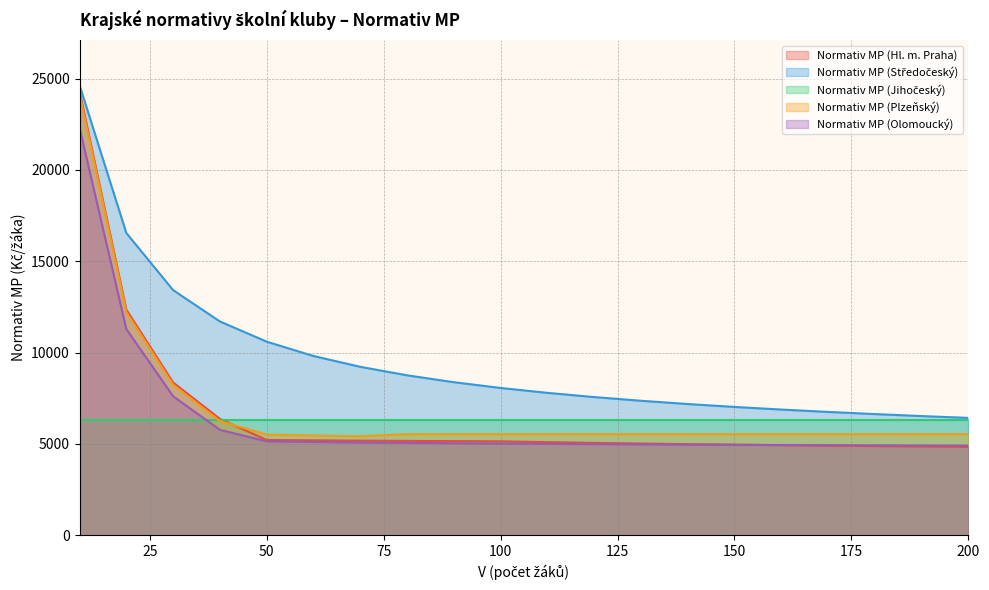

At which category is the sum across all series the highest?

10